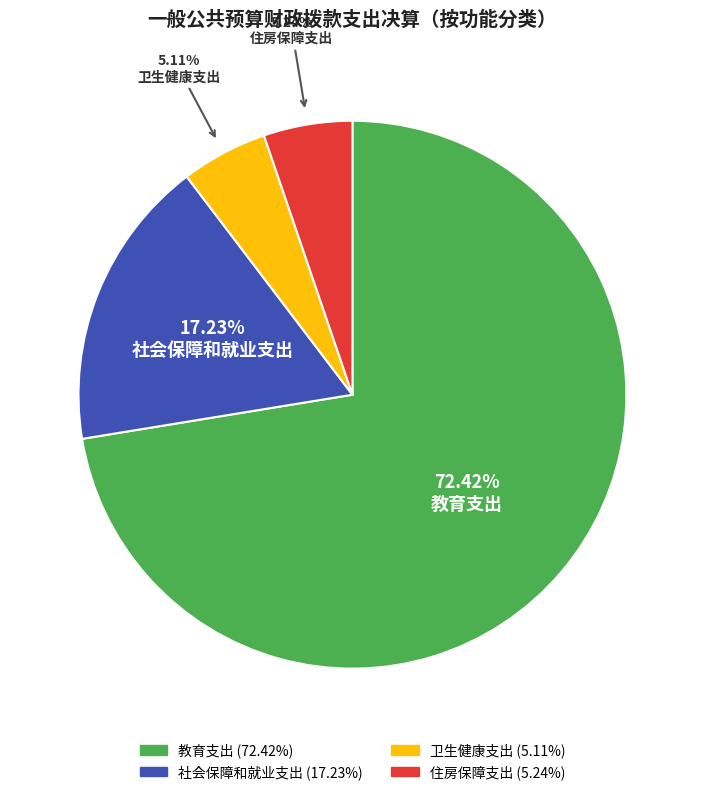

Which slice is the largest?

教育支出